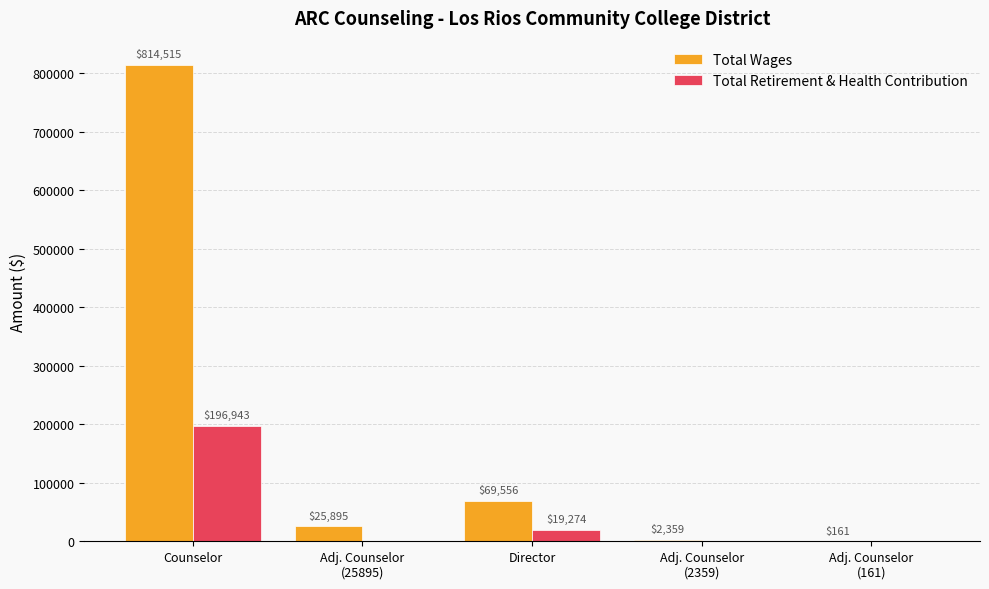

At which category is the sum across all series the highest?

Counselor